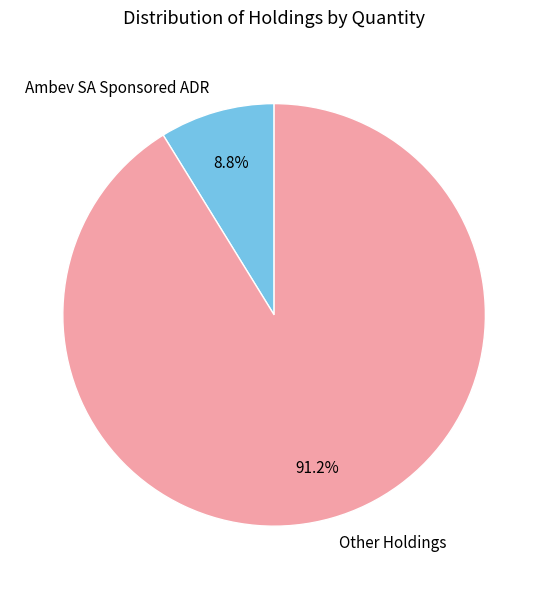

Which category has the biggest portion of the pie?

Other Holdings